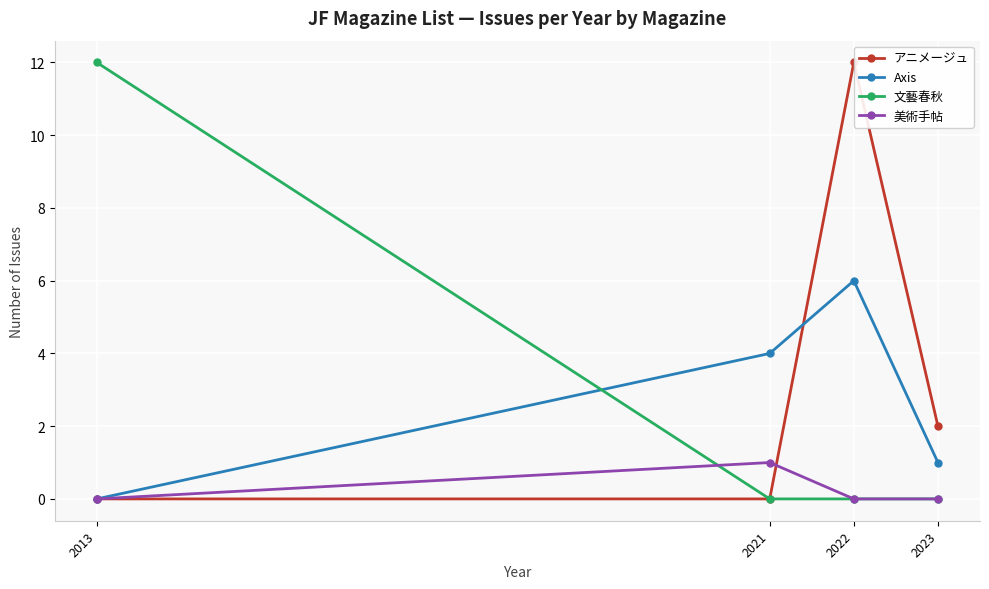

What is the average value of the Axis series?

3